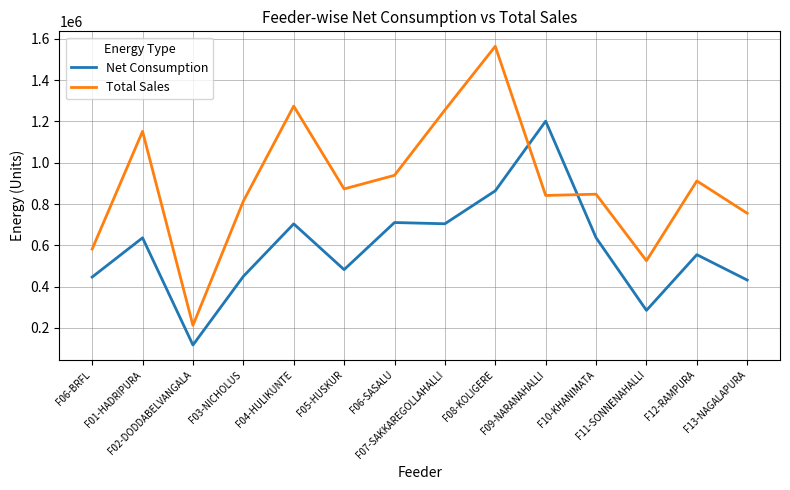

At which label does Total Sales reach its minimum?

F02-DODDABELVANGALA